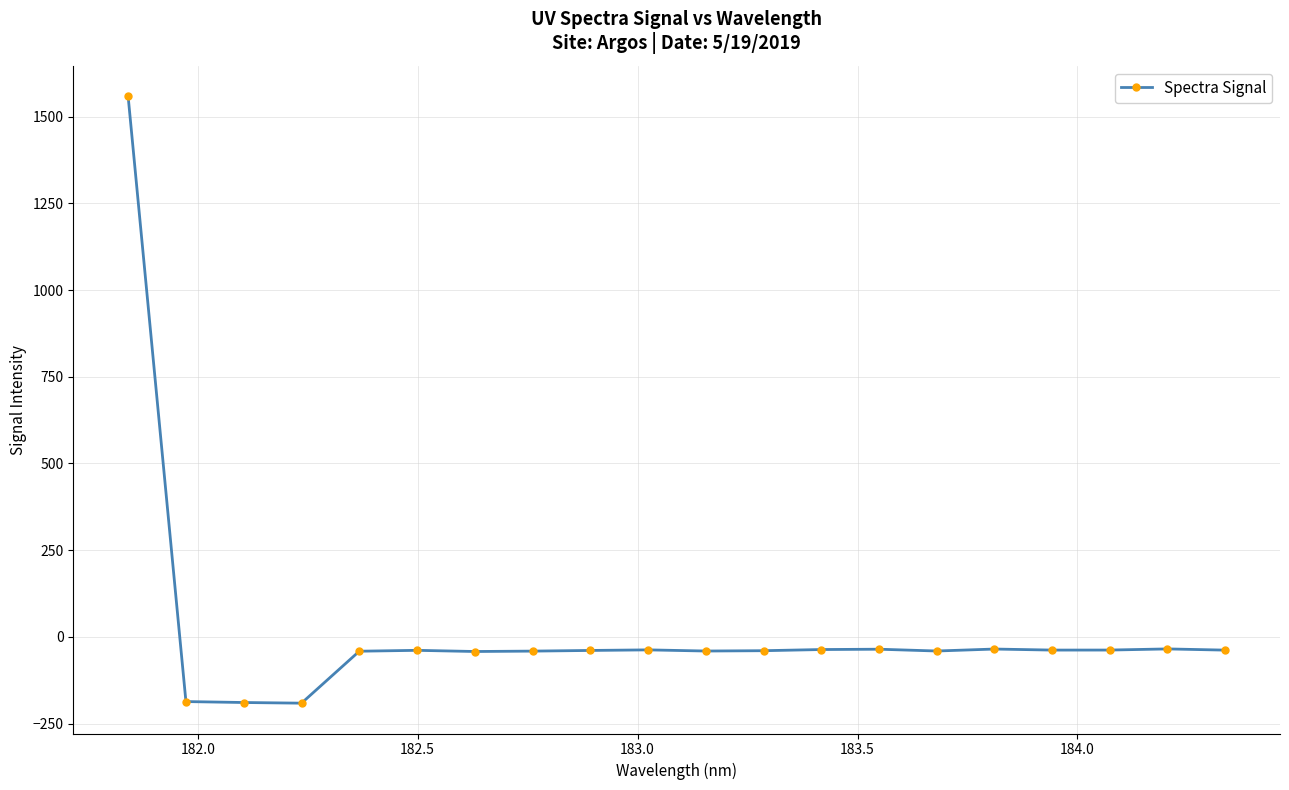

What is the difference between the maximum and minimum values?

1749.6